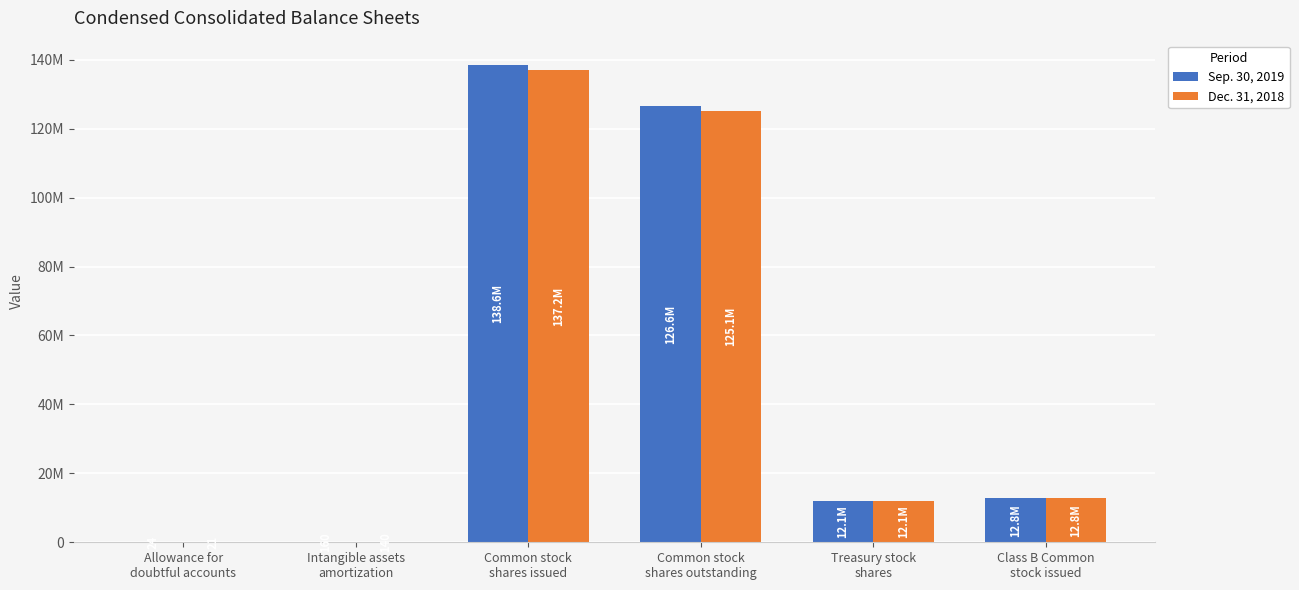

At Intangible assets
amortization, list the series in order from largest to smallest.

Sep. 30, 2019, Dec. 31, 2018